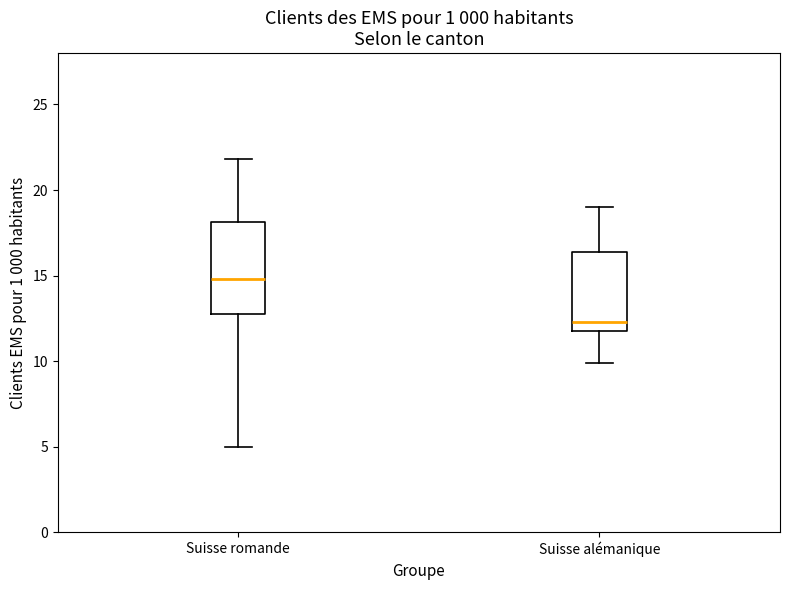

Reading left to right, read every box against the y-axis: the position of its median line, the range the box covers, and the ends of its whiskers. The values are not printed on the chart, so give them approximately, as read against the axis.

Suisse romande: median 15.0, box 13.0 to 18.0, whiskers 5.0 to 22.0
Suisse alémanique: median 12.5, box 12.0 to 16.5, whiskers 10.0 to 19.0